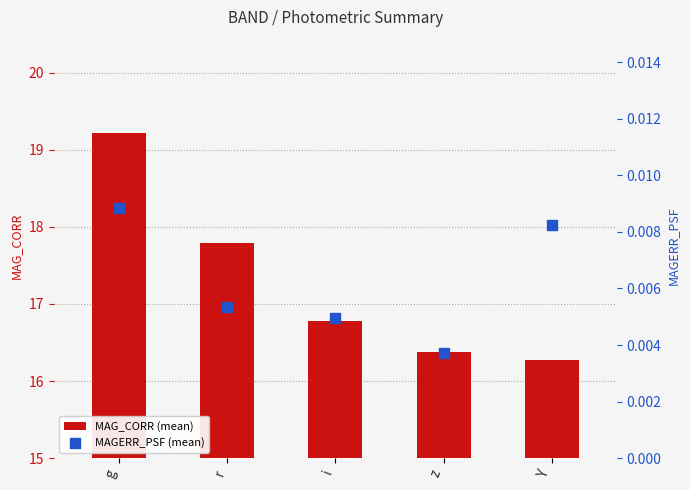

Which series contains the lowest Y value?

MAGERR_PSF (mean)